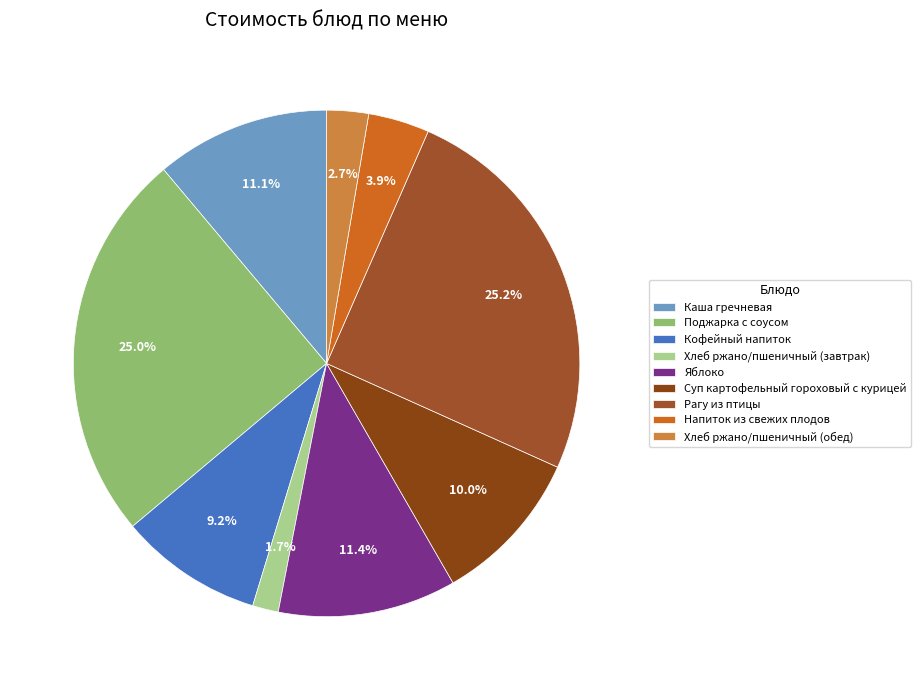

How many segments does this pie chart have?

9